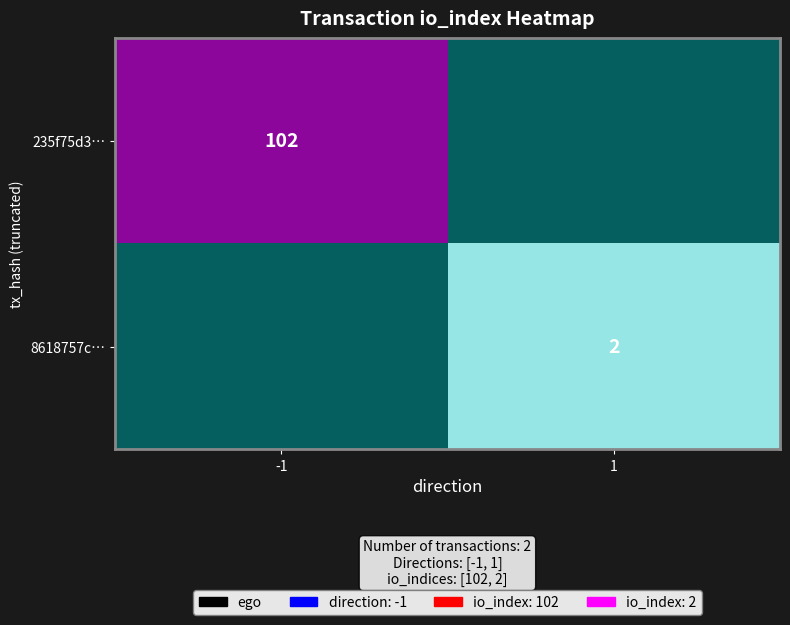

What is the maximum value shown in the chart?

102